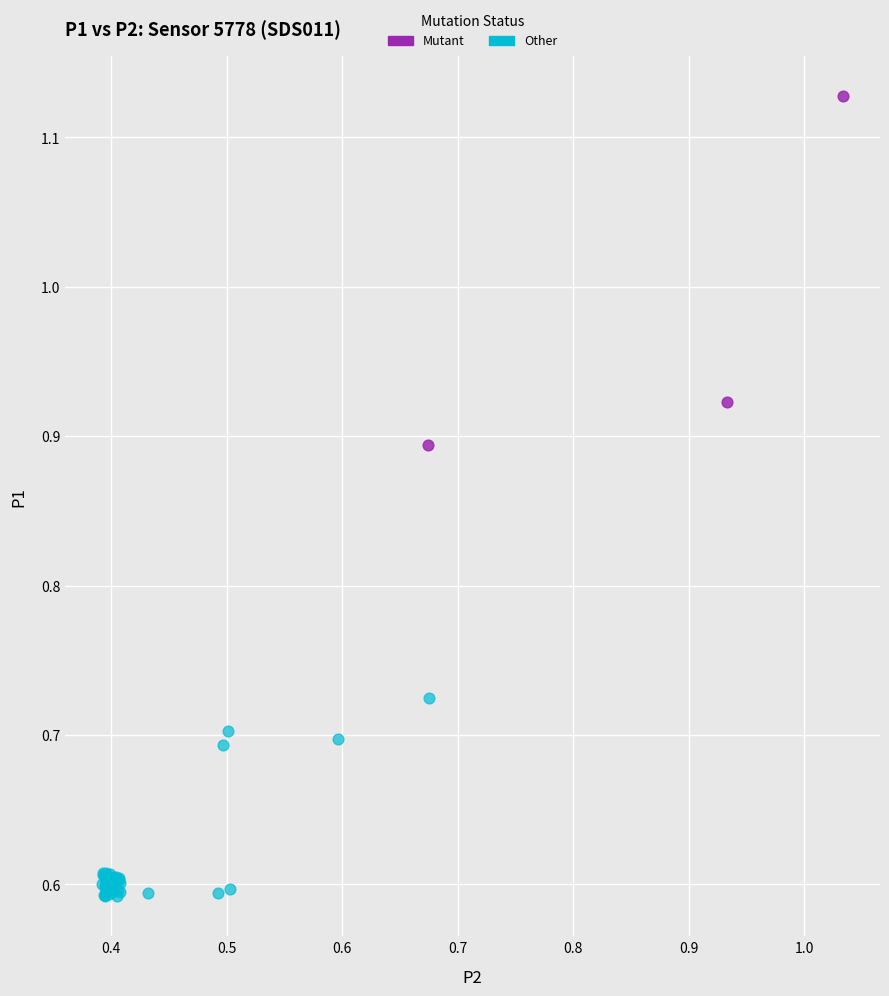

Which series contains the highest Y value?

Mutant